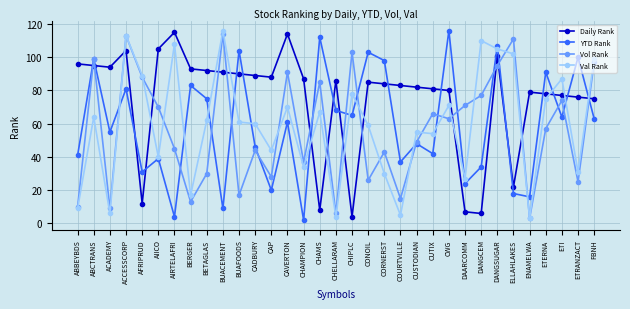

True or false: YTD Rank has a value of 9 at COURTVILLE.

False